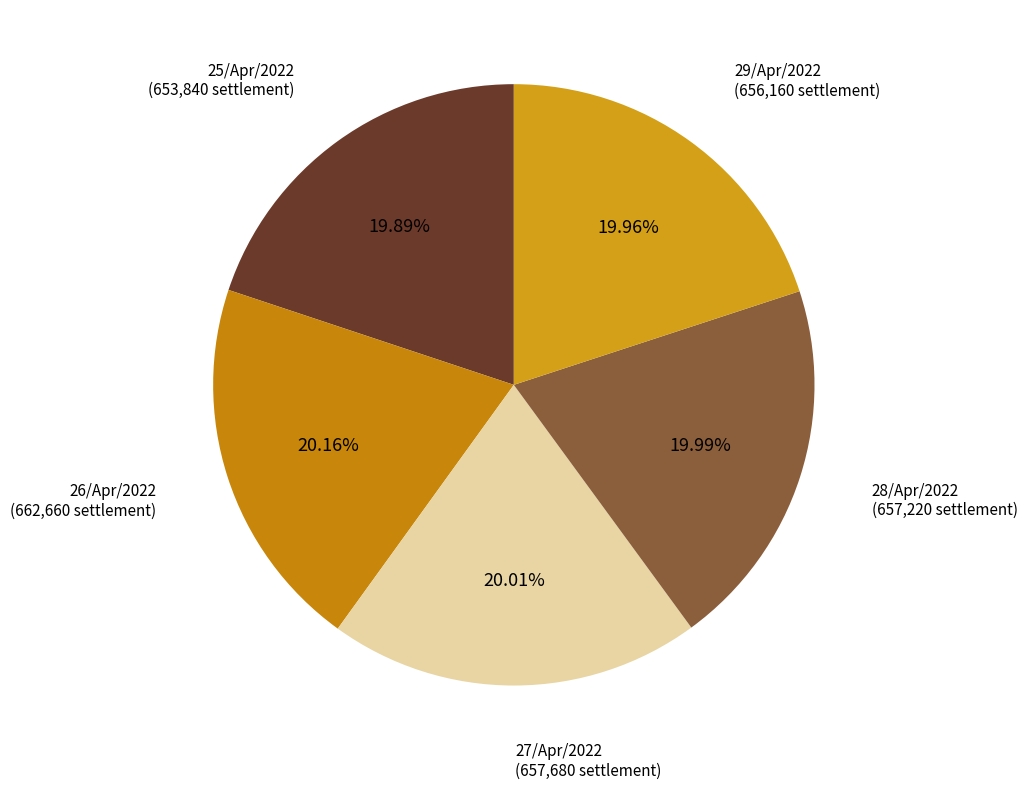

What is the largest slice in the pie chart?

26/Apr/2022